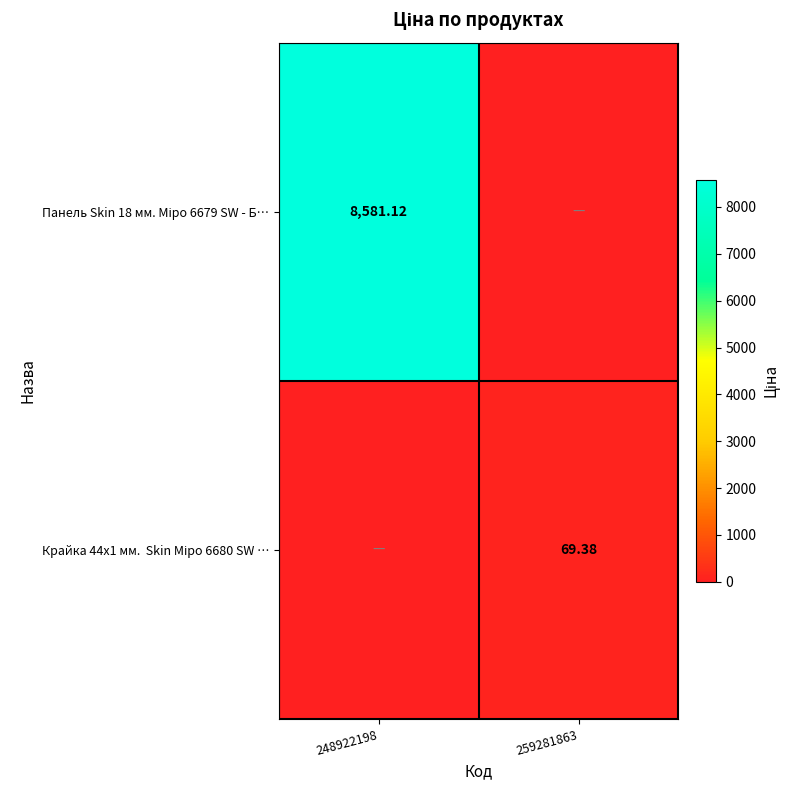

Rank the series by their average value, from lowest to highest.

Крайка 44x1 мм. Skin Міро 6680 SW …, Панель Skin 18 мм. Міро 6679 SW - Б…